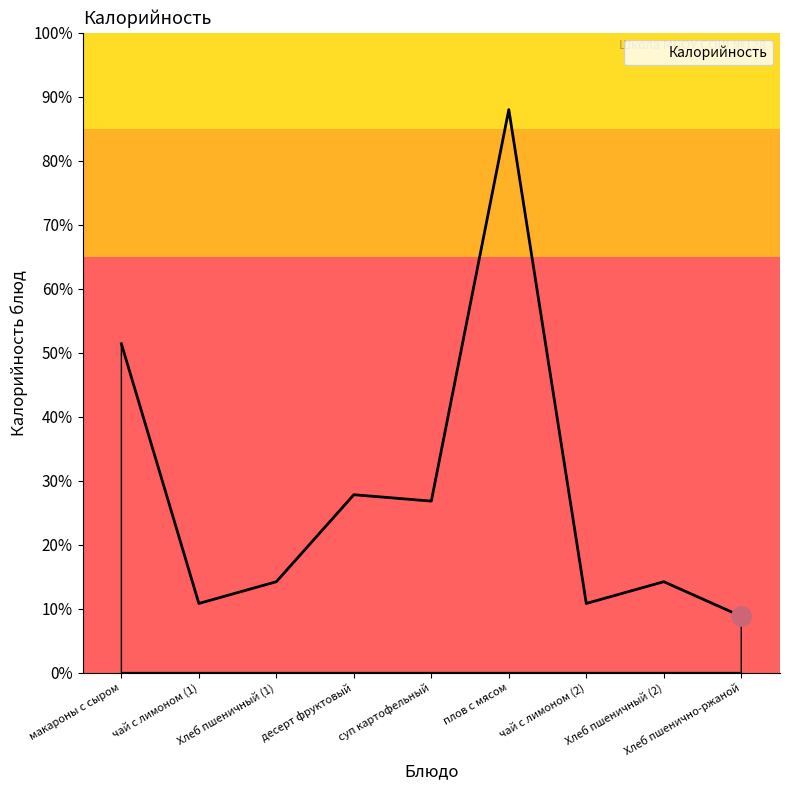

Does the chart have visible grid lines?

No